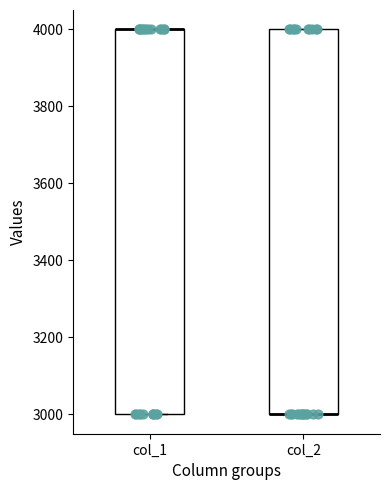

Reading left to right, transcribe this box plot: for each box, give where its median line is, the range the box spans, and where its two whiskers end, as read against the y-axis. The values are not printed on the chart, so give them approximately, as read against the axis.

col_1: median 4000 (drawn on the box's upper edge), box 3000 to 4000, whiskers 3000 to 4000
col_2: median 3000 (drawn on the box's lower edge), box 3000 to 4000, whiskers 3000 to 4000